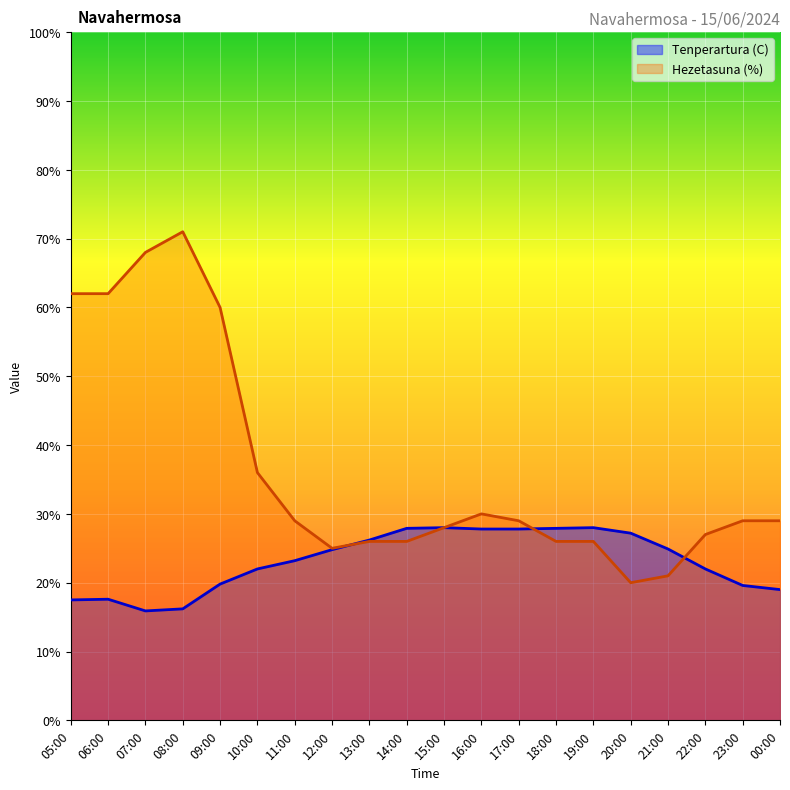

Reading left to right, what are all the values shown in this chart?

Tenperartura (C): 05:00=17.5	06:00=17.6	07:00=15.9	08:00=16.2	09:00=19.8	10:00=22.0	11:00=23.2	12:00=24.8	13:00=26.2	14:00=27.9	15:00=28.0	16:00=27.8	17:00=27.8	18:00=27.9	19:00=28.0	20:00=27.2	21:00=24.9	22:00=22.0	23:00=19.6	00:00=19.0
Hezetasuna (%): 05:00=62.0	06:00=62.0	07:00=68.0	08:00=71.0	09:00=60.0	10:00=36.0	11:00=29.0	12:00=25.0	13:00=26.0	14:00=26.0	15:00=28.0	16:00=30.0	17:00=29.0	18:00=26.0	19:00=26.0	20:00=20.0	21:00=21.0	22:00=27.0	23:00=29.0	00:00=29.0